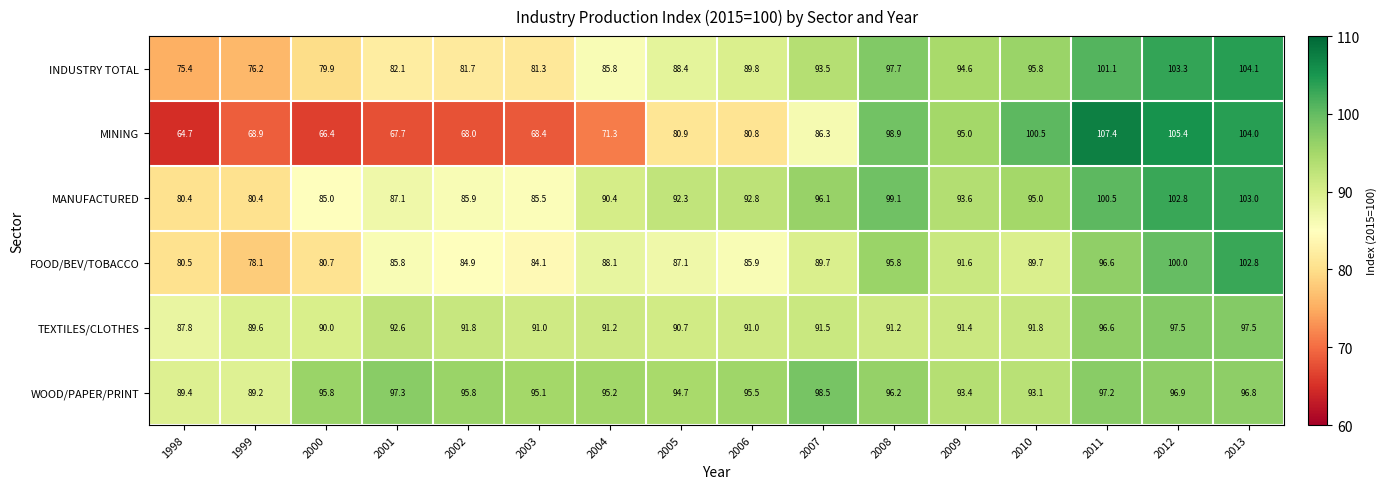

What is the sum of all WOOD/PAPER/PRINT values?

1520.1